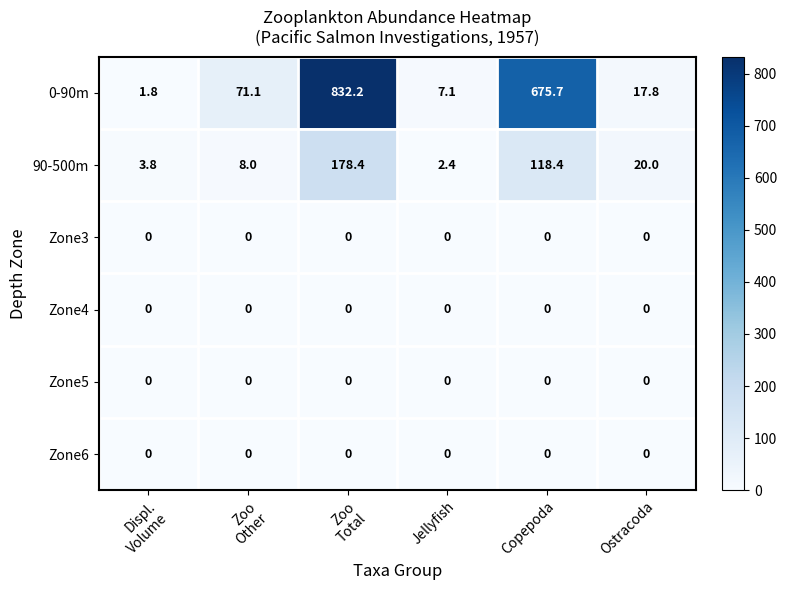

What is the maximum value shown in the chart?

832.2